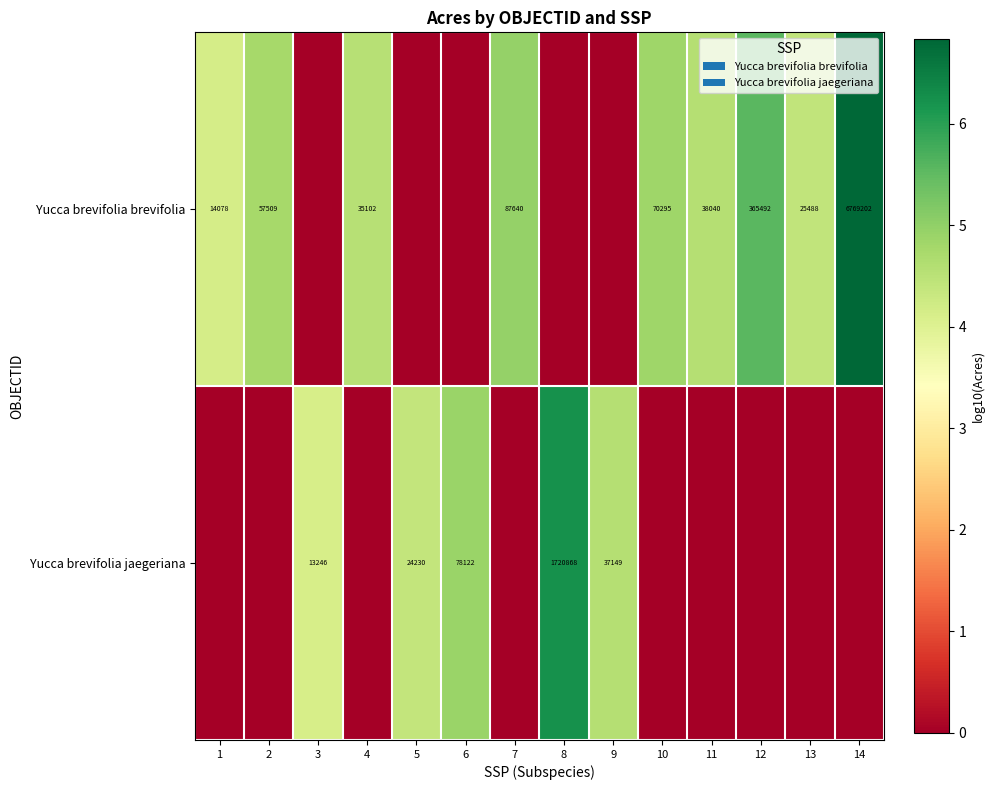

What is the difference between the Yucca brevifolia brevifolia values at 11 and 14?

6731162